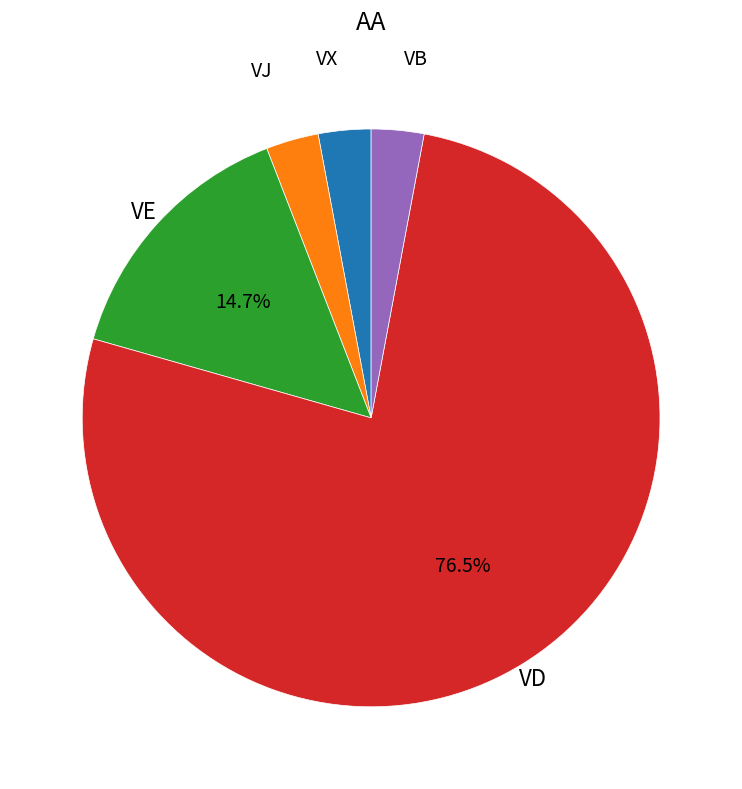

Is there a majority slice in this chart?

Yes